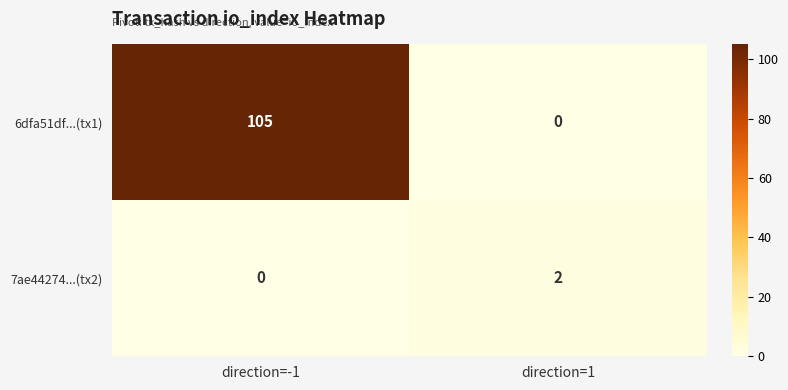

What is the difference between the 6dfa51df...(tx1) values at direction=1 and direction=-1?

105